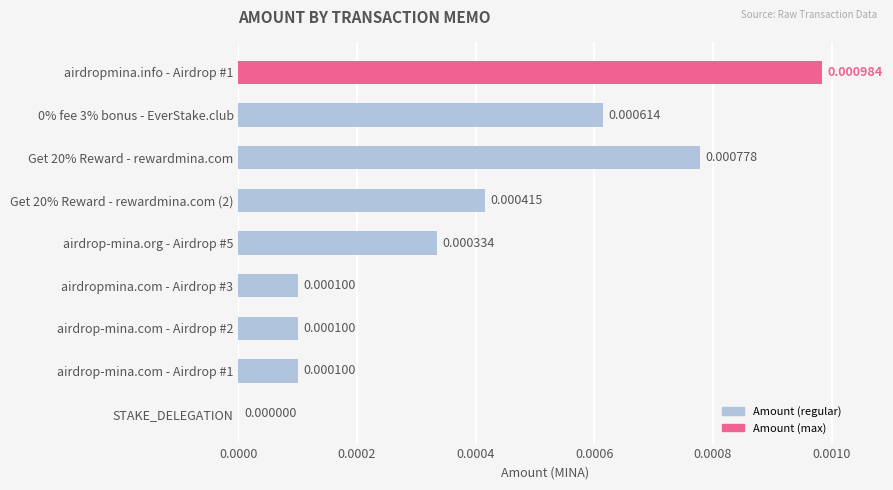

Where is the data nearest to the value 0?

STAKE_DELEGATION